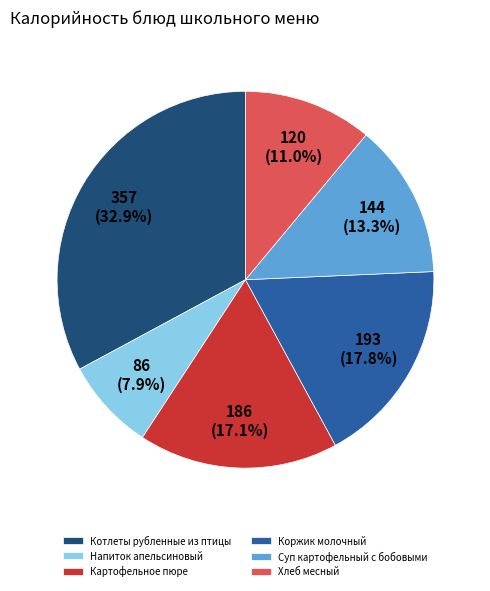

Is there any slice that represents more than half of the pie?

No